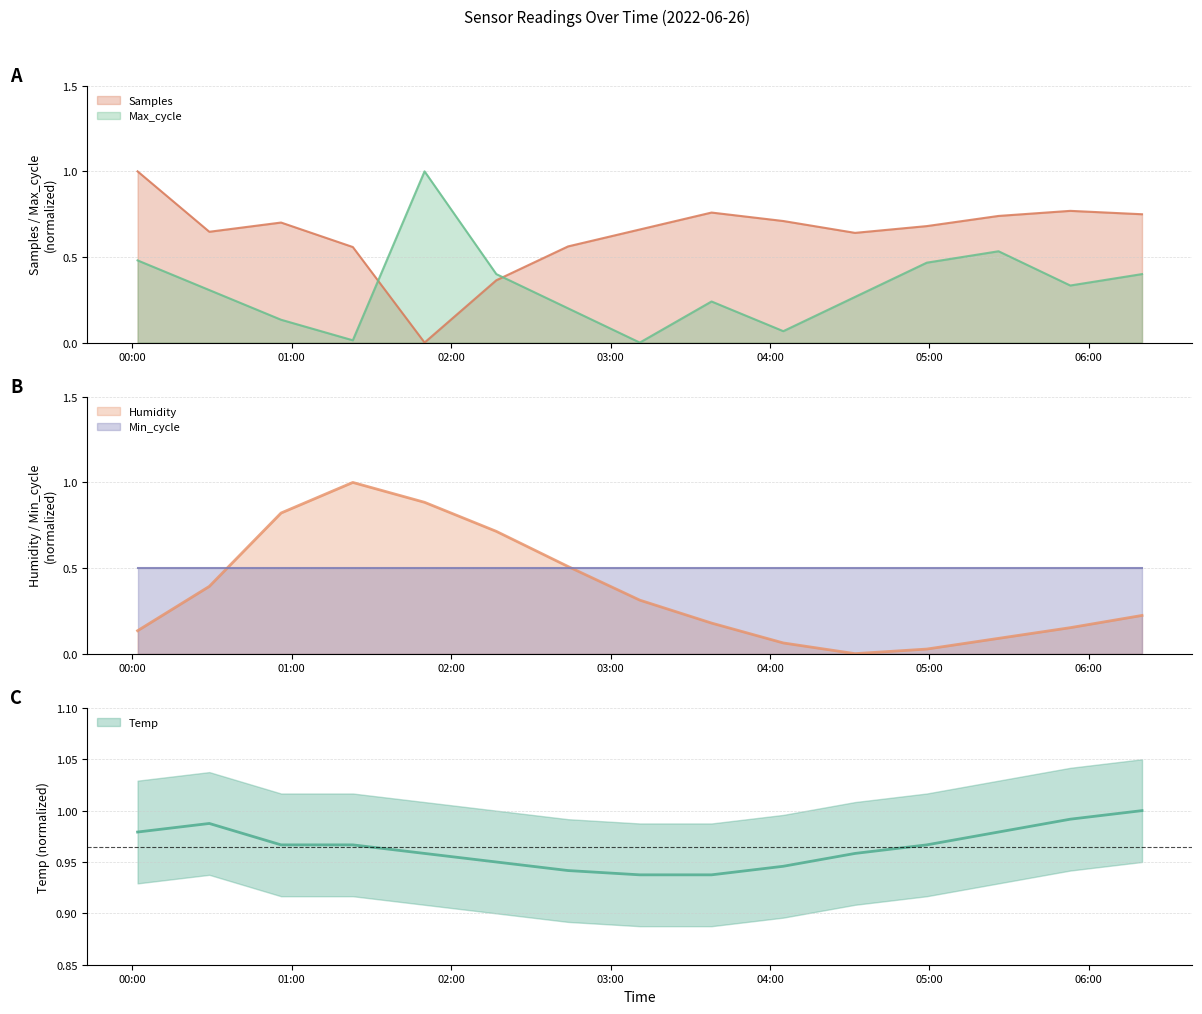

What position from the left is 2022/06/26 00:56?

3